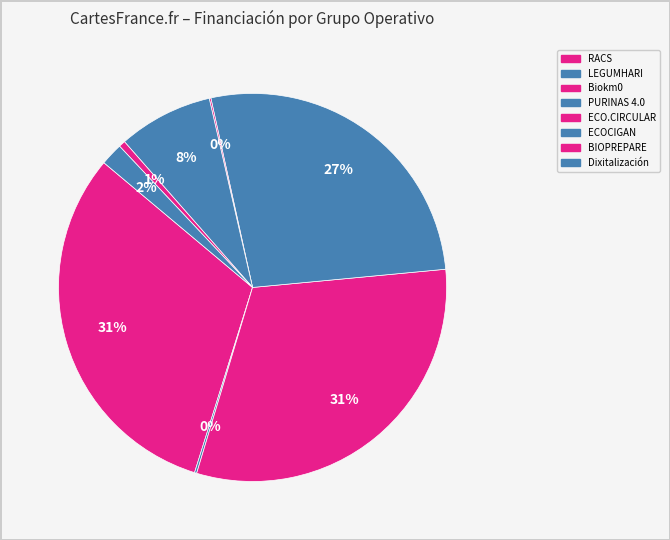

Does any single category account for the majority?

No